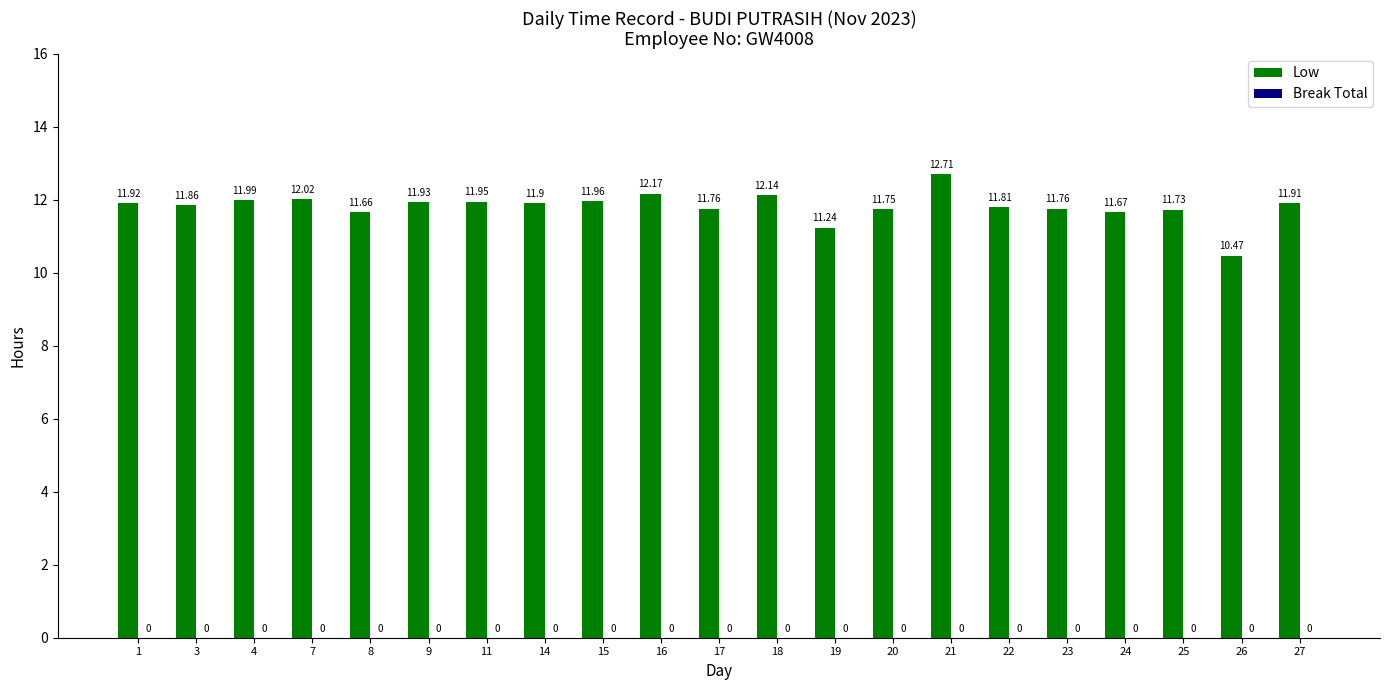

Which category has the highest value across all series?

21